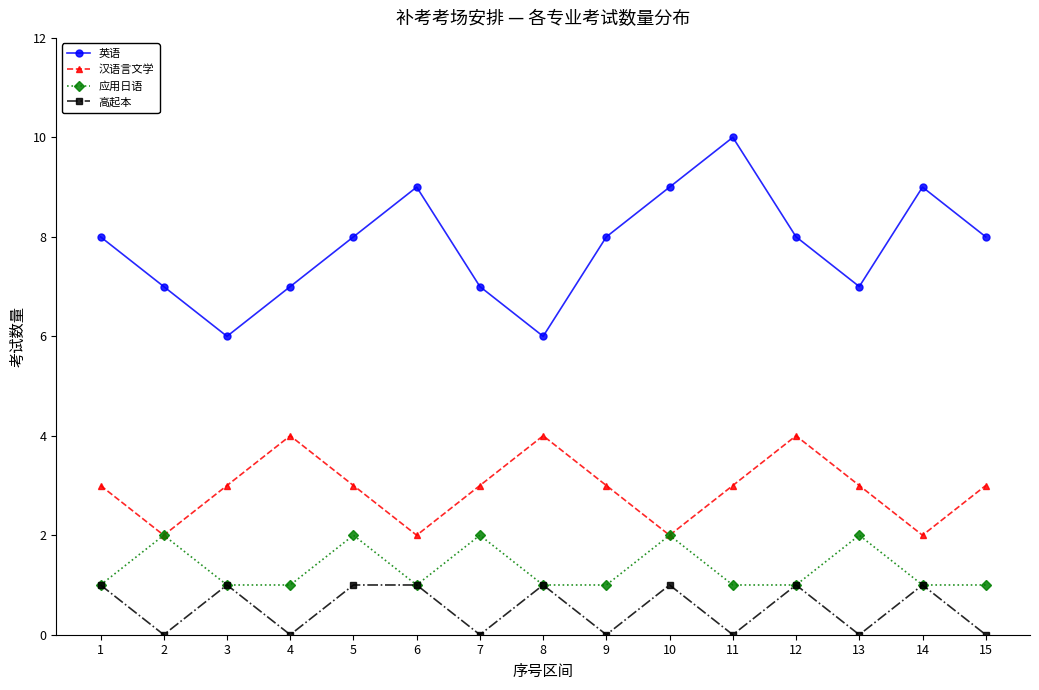

What are all the series names shown in the legend?

英语, 汉语言文学, 应用日语, 高起本